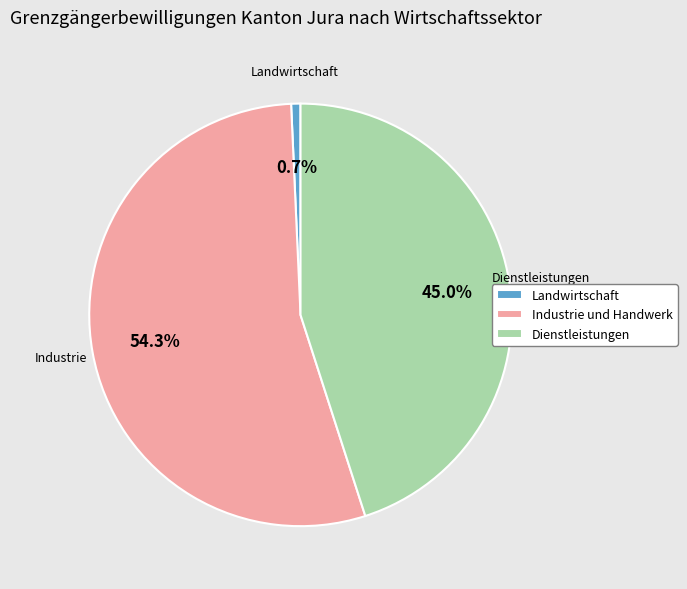

To the nearest percent, what is the average slice percentage?

33%